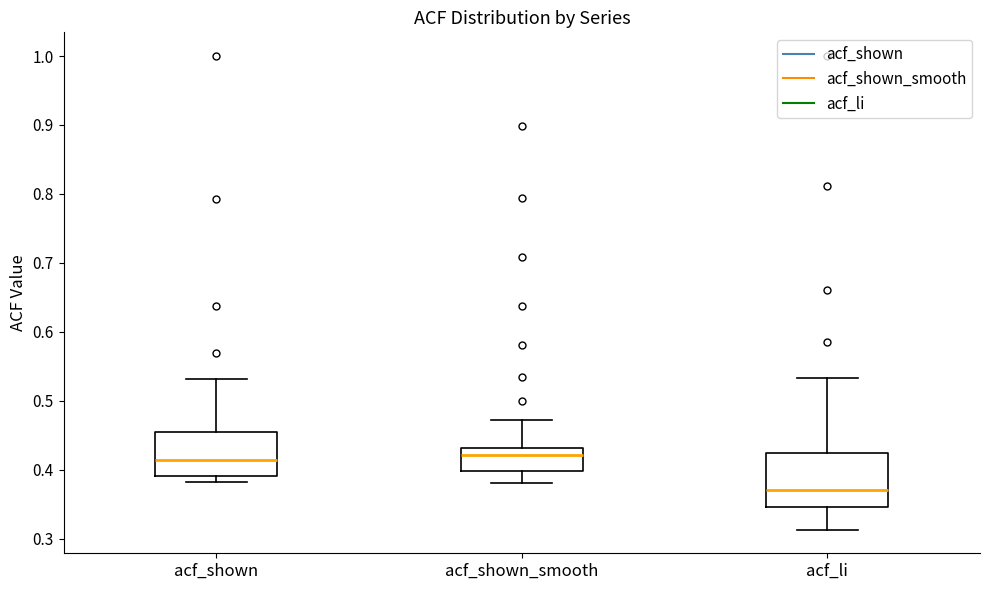

Where does the median line of the box for acf_li sit on the y-axis? The values are not printed on the chart, so give them approximately, as read against the axis.

0.37